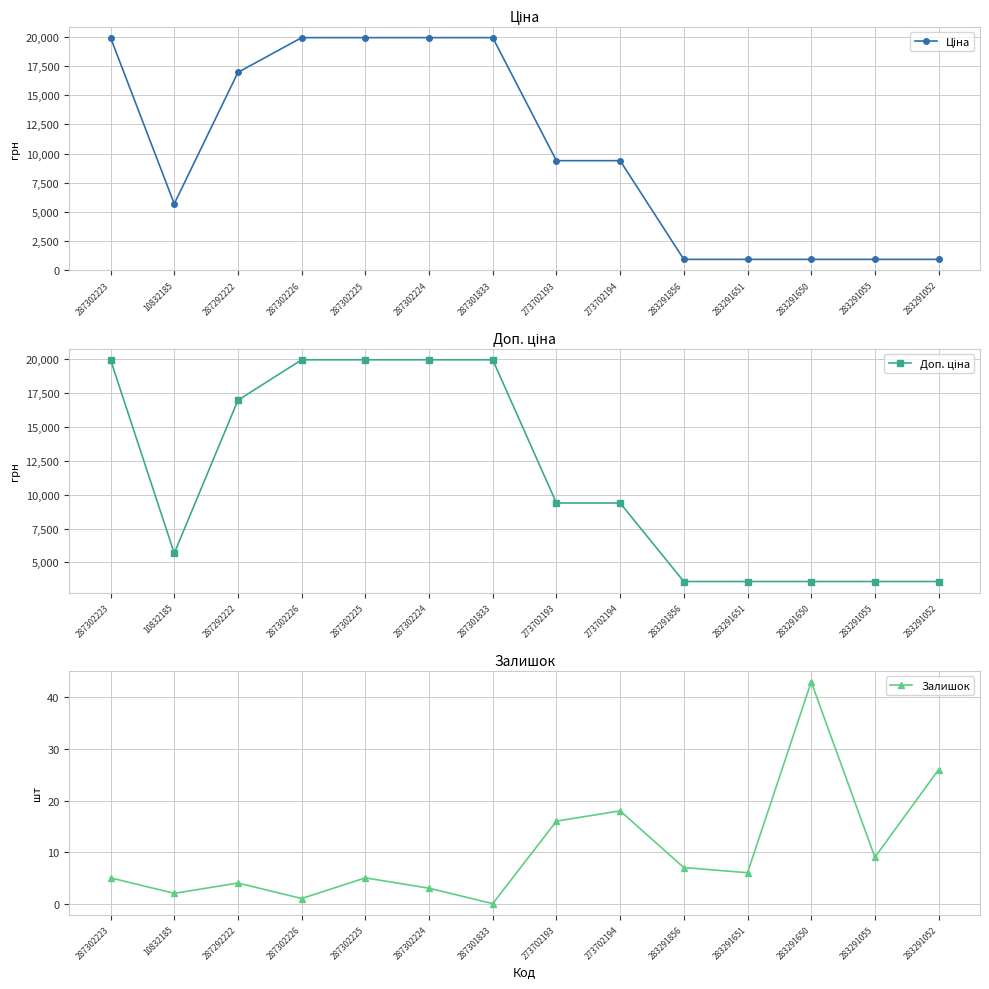

Read the Доп. ціна value at 283291055.

3583.6